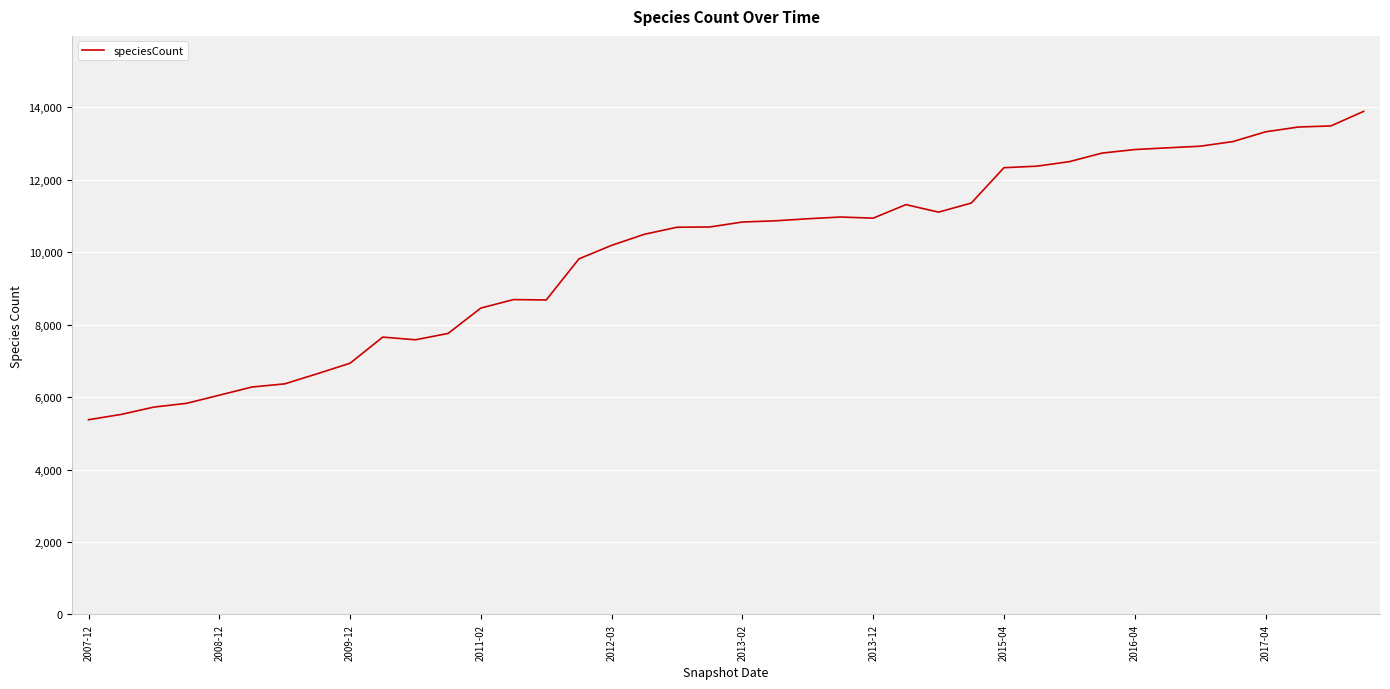

What is the average value?

9989